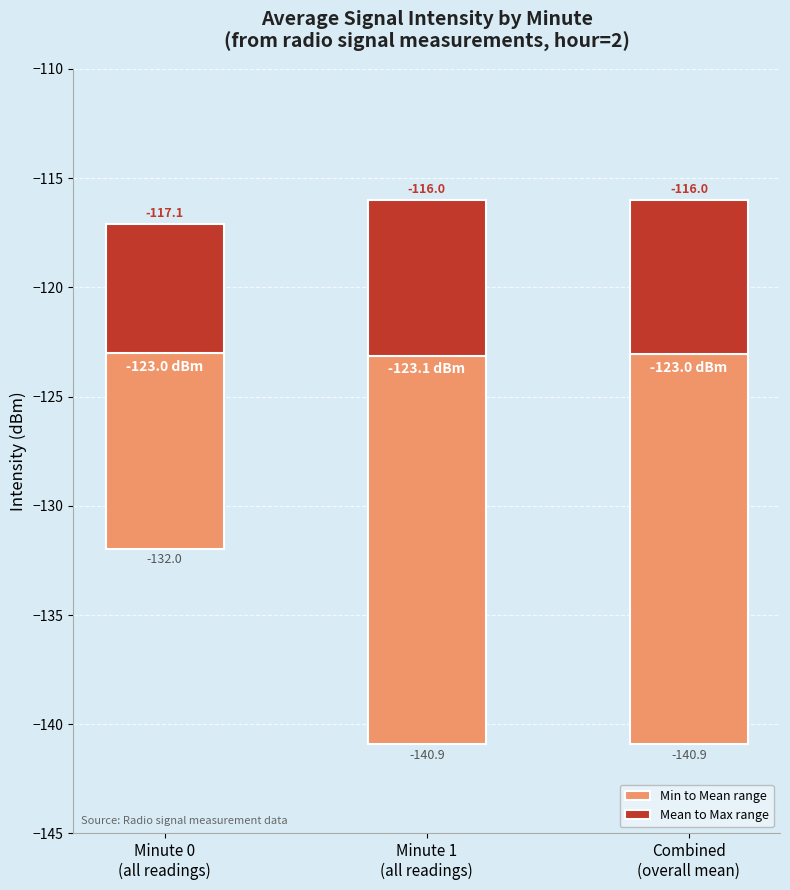

What is the difference between the maximum and minimum values in the Min to Mean range series?

8.9